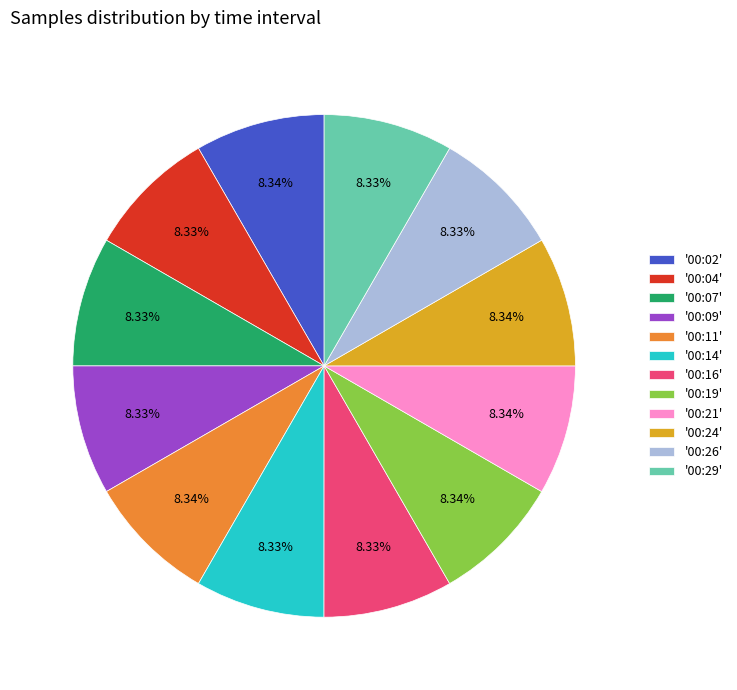

Does '00:29' represent more than half of the total?

No